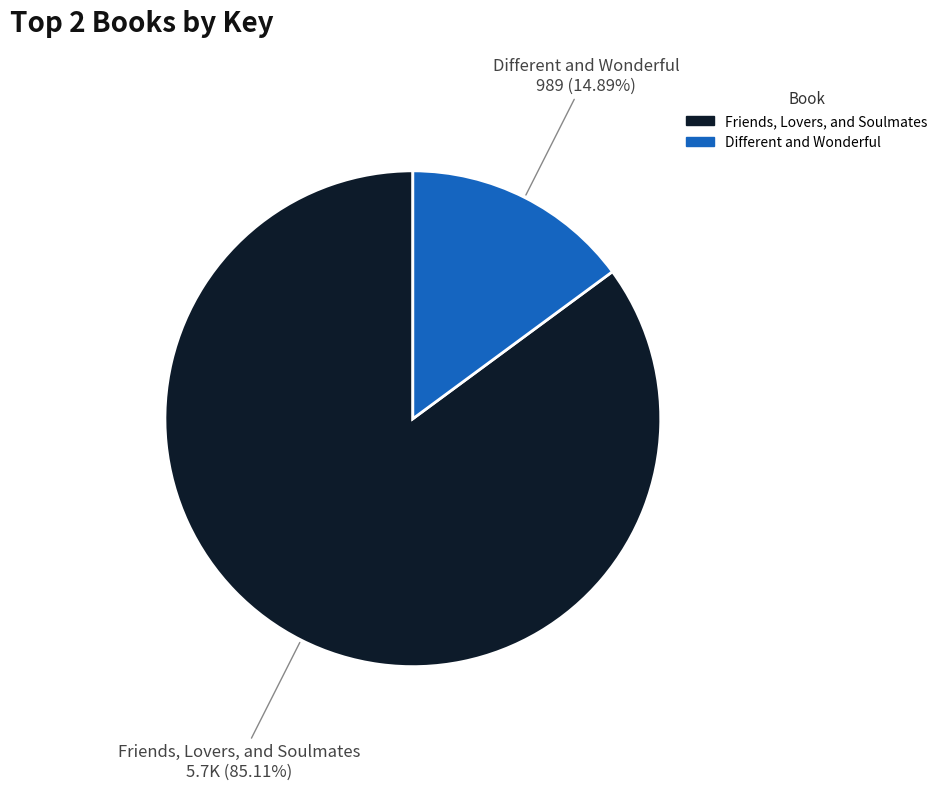

Is it true that Friends, Lovers, and Soulmates is 79% of the pie?

False